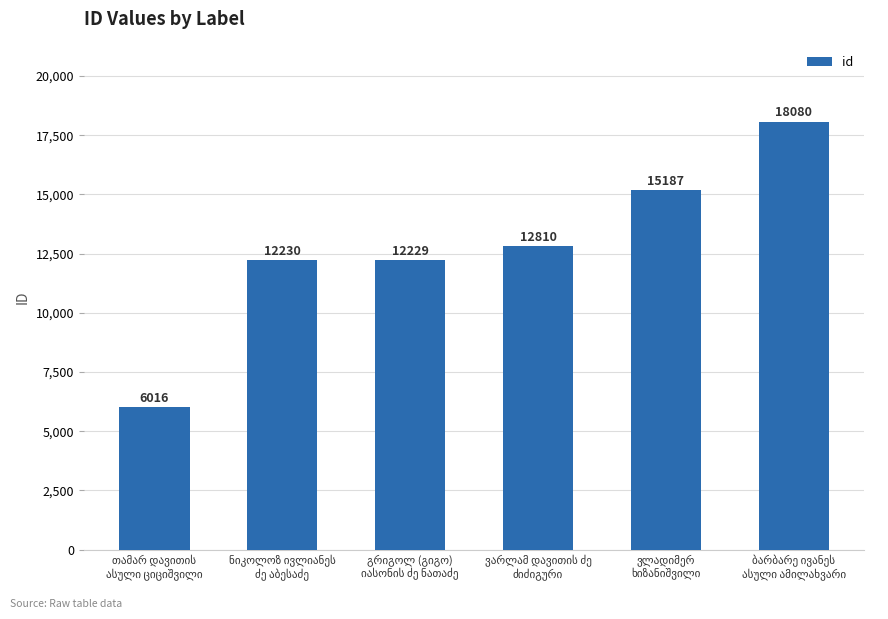

Count the number of data series in this chart.

1